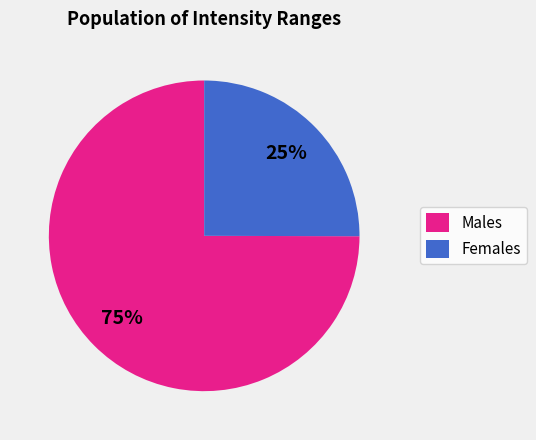

Which category has the biggest portion of the pie?

Males